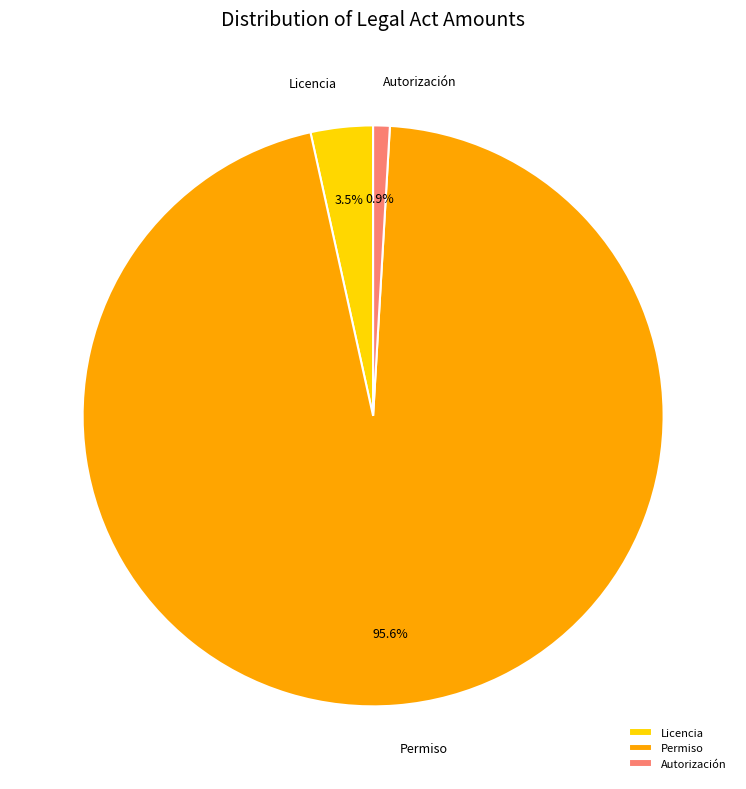

What is the total percentage of Autorización and Licencia?

4.4%